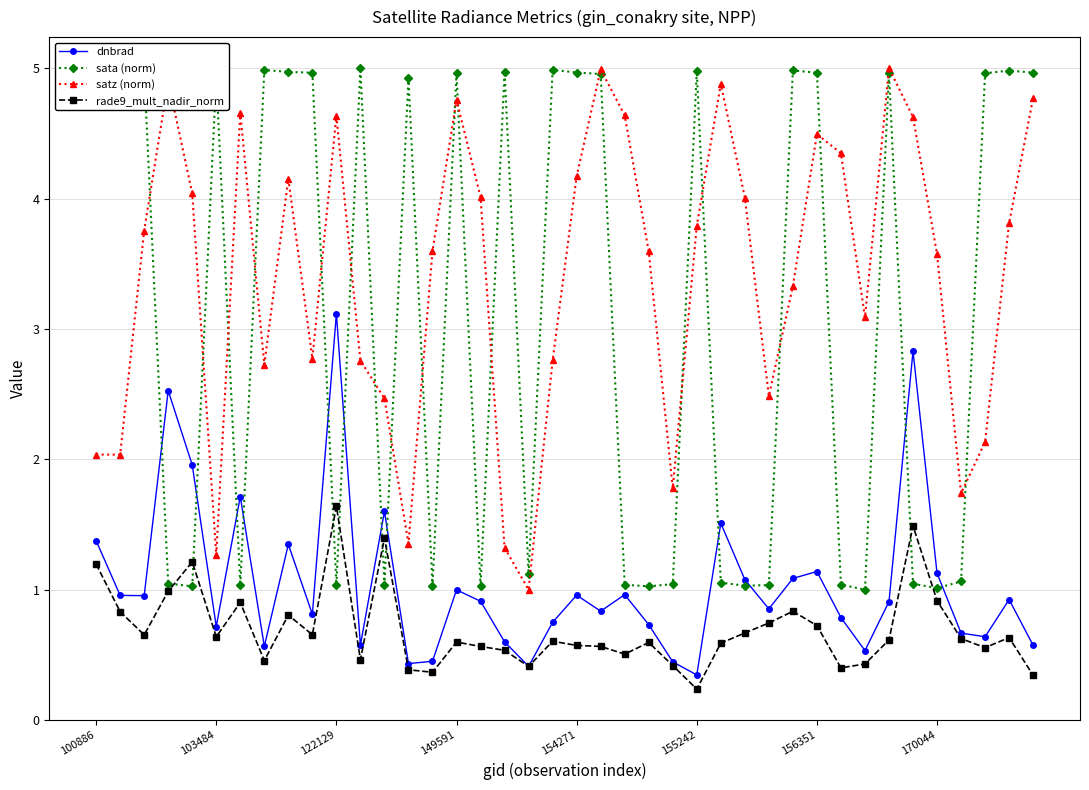

True or false: sata (norm) has more than 0 interior local peaks.

True